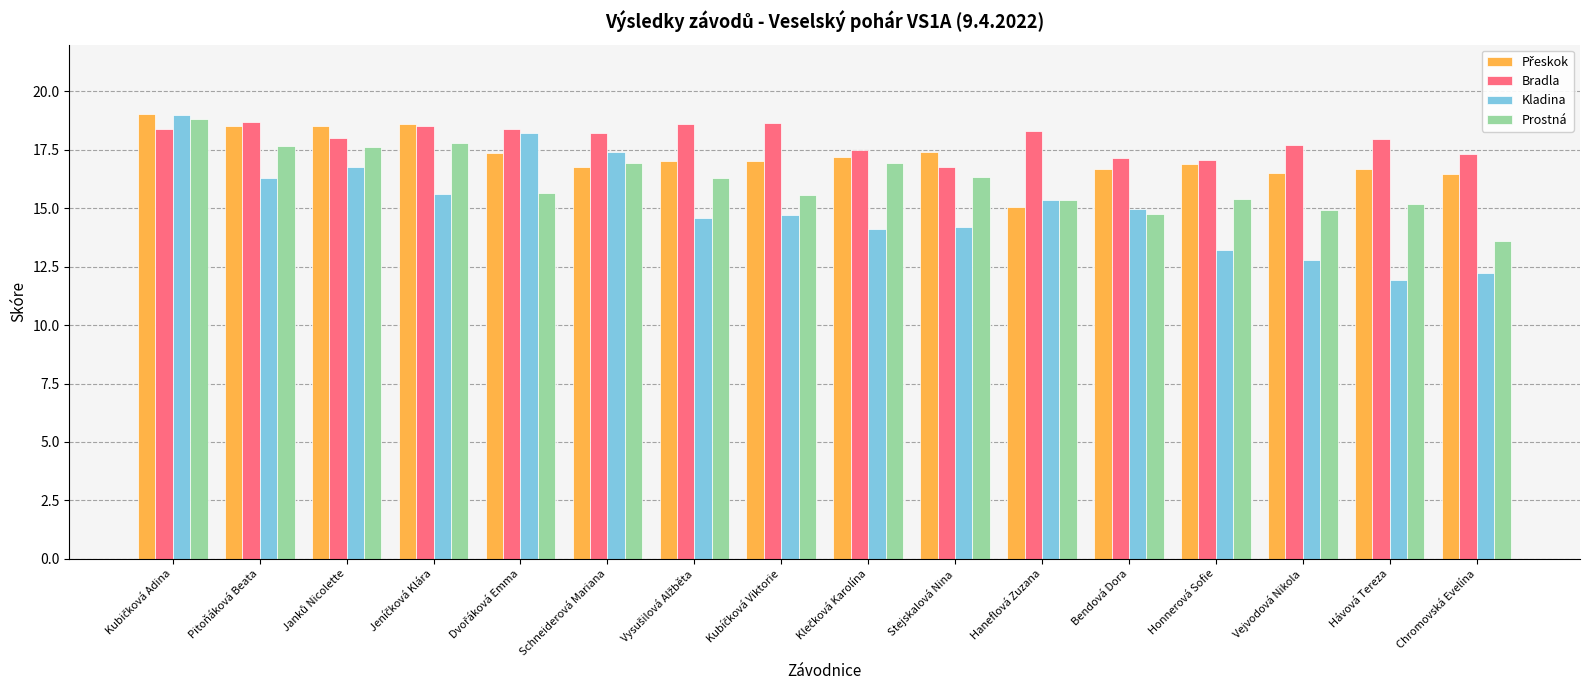

Which series has the widest spread of values?

Kladina